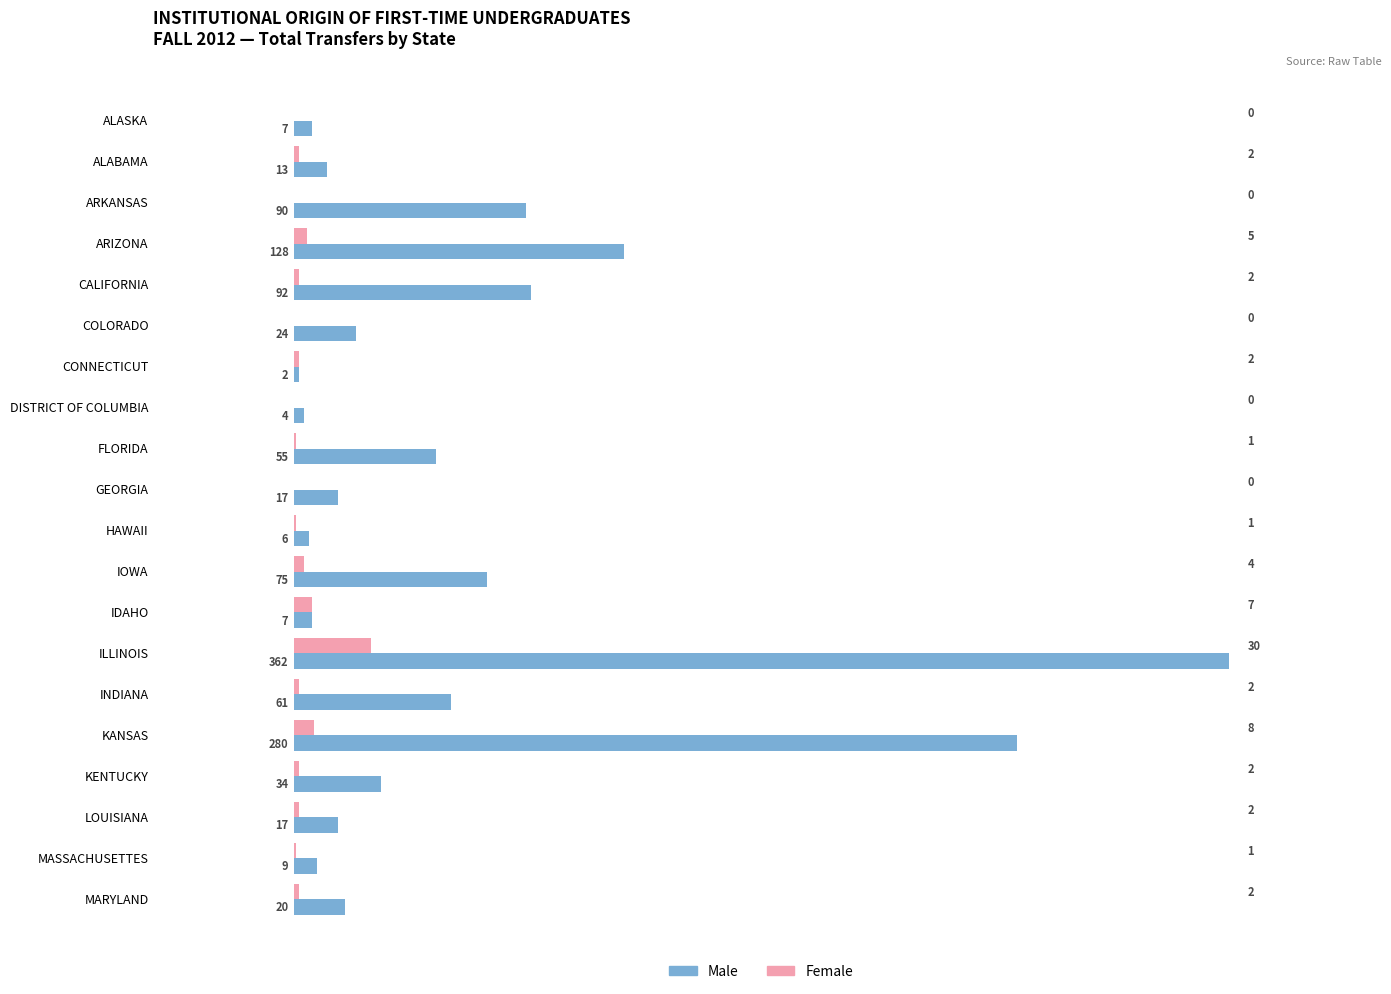

What are all the series names shown in the legend?

Male, Female